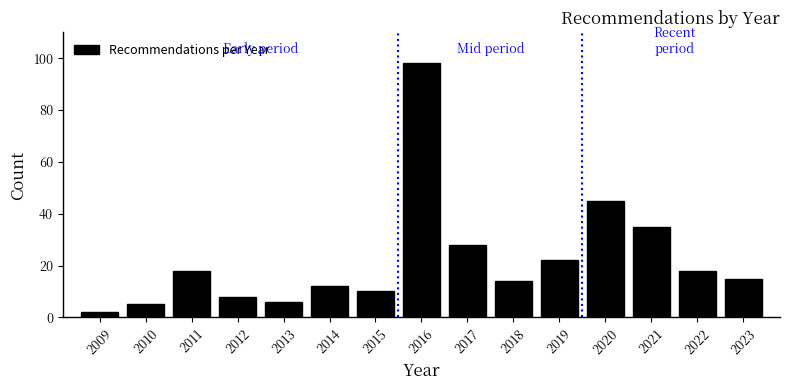

Reading left to right, extract all data points from this chart.

2	5	18	8	6	12	10	98	28	14	22	45	35	18	15